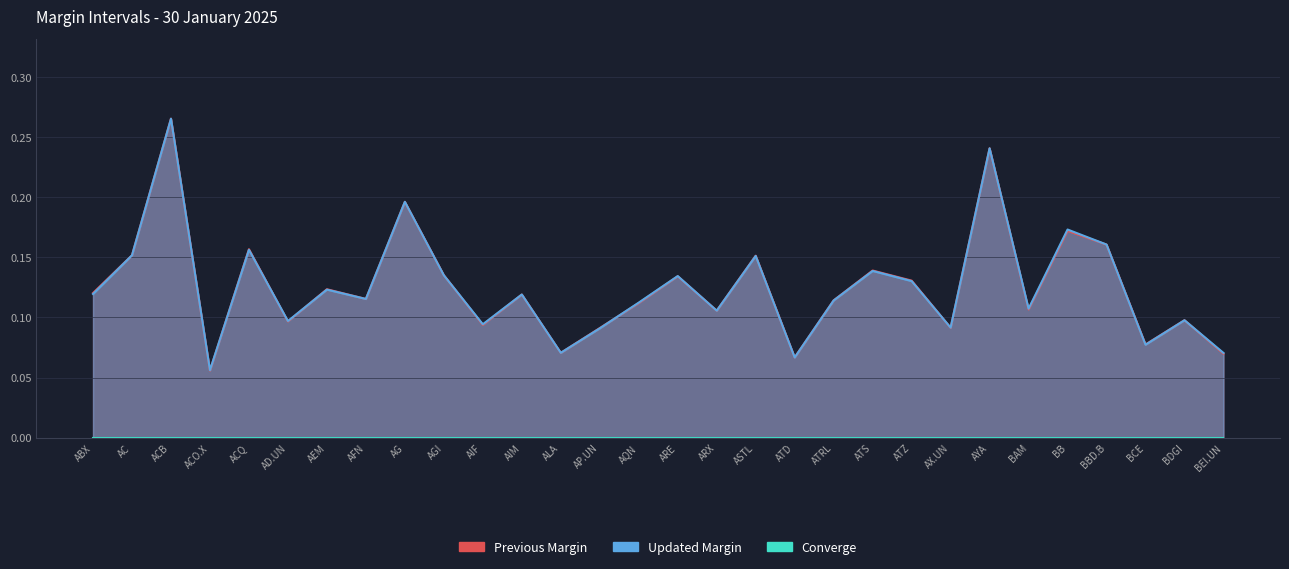

At how many categories does at least one series exceed 0?

30